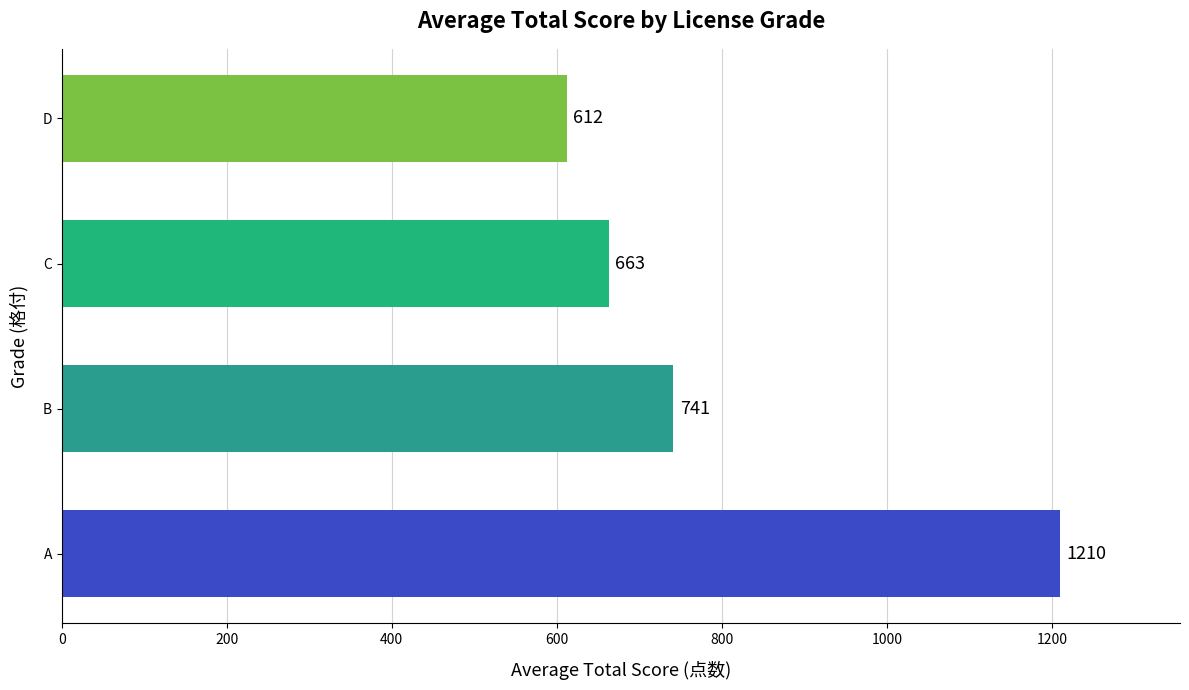

What is the smallest value displayed?

612